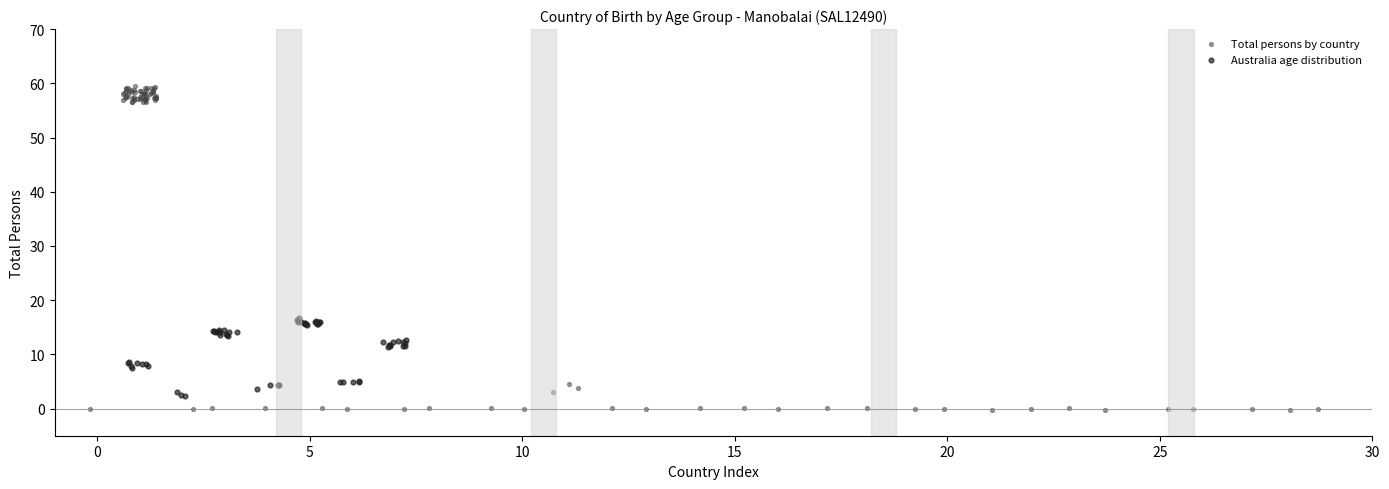

Which series has the widest spread of Y values?

Total persons by country